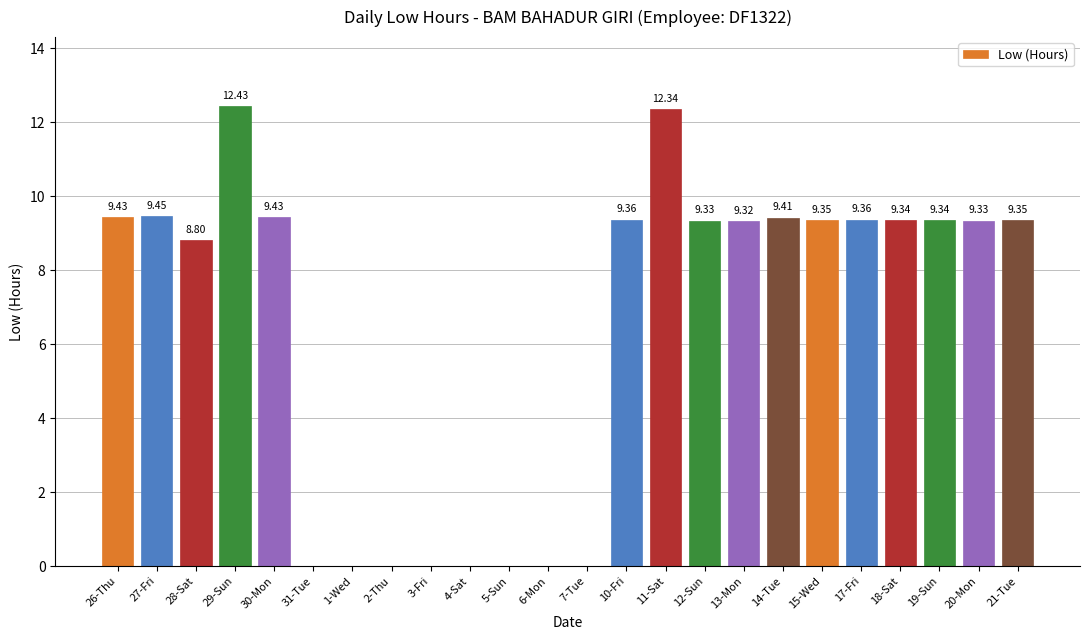

How many data points are above 9?

15